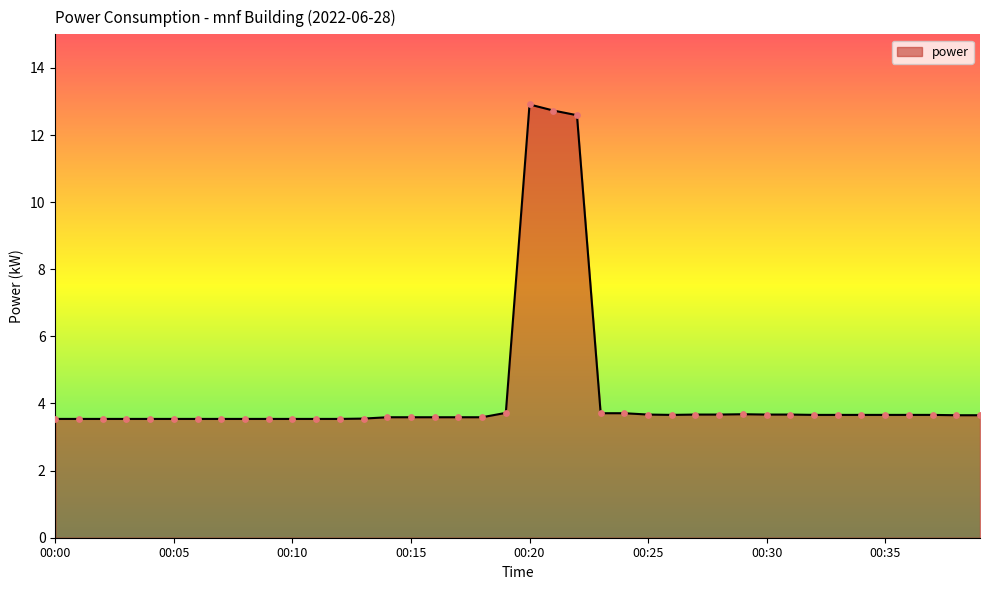

What is the greatest value displayed?

12.9